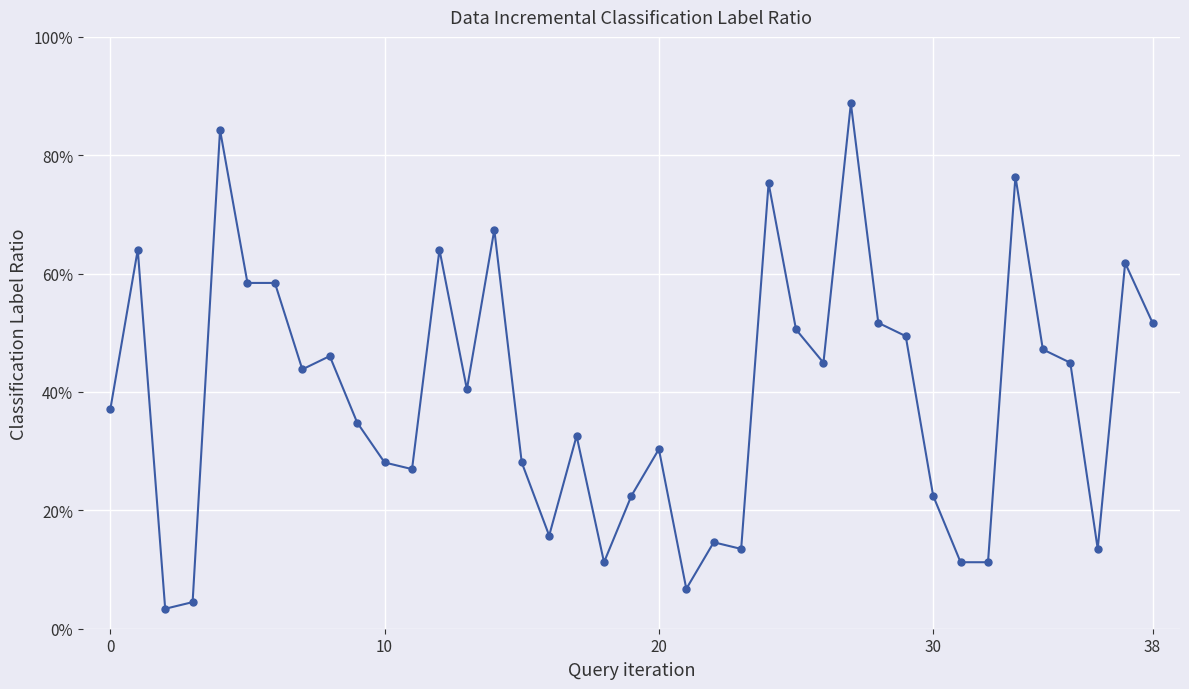

What is the maximum value shown in the chart?

0.9